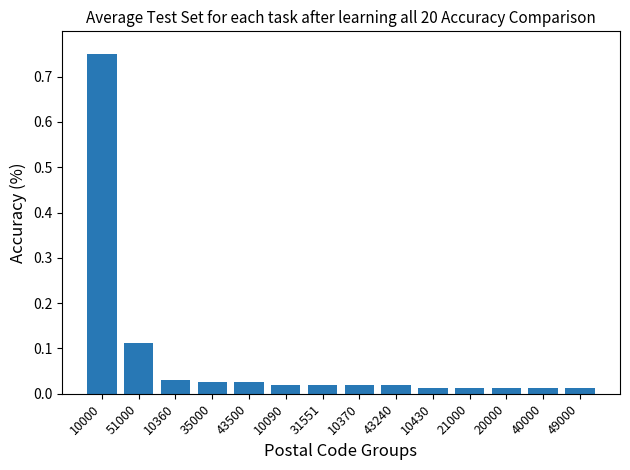

What is the difference between the maximum and second lowest values?

0.7